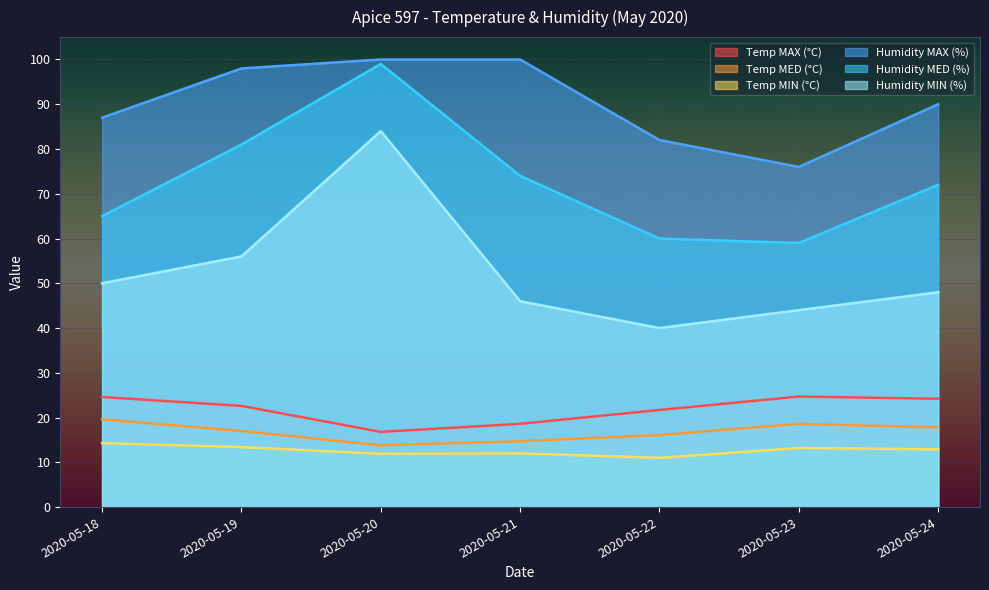

Where is the first local maximum for Humidity MED (%)?

2020-05-20